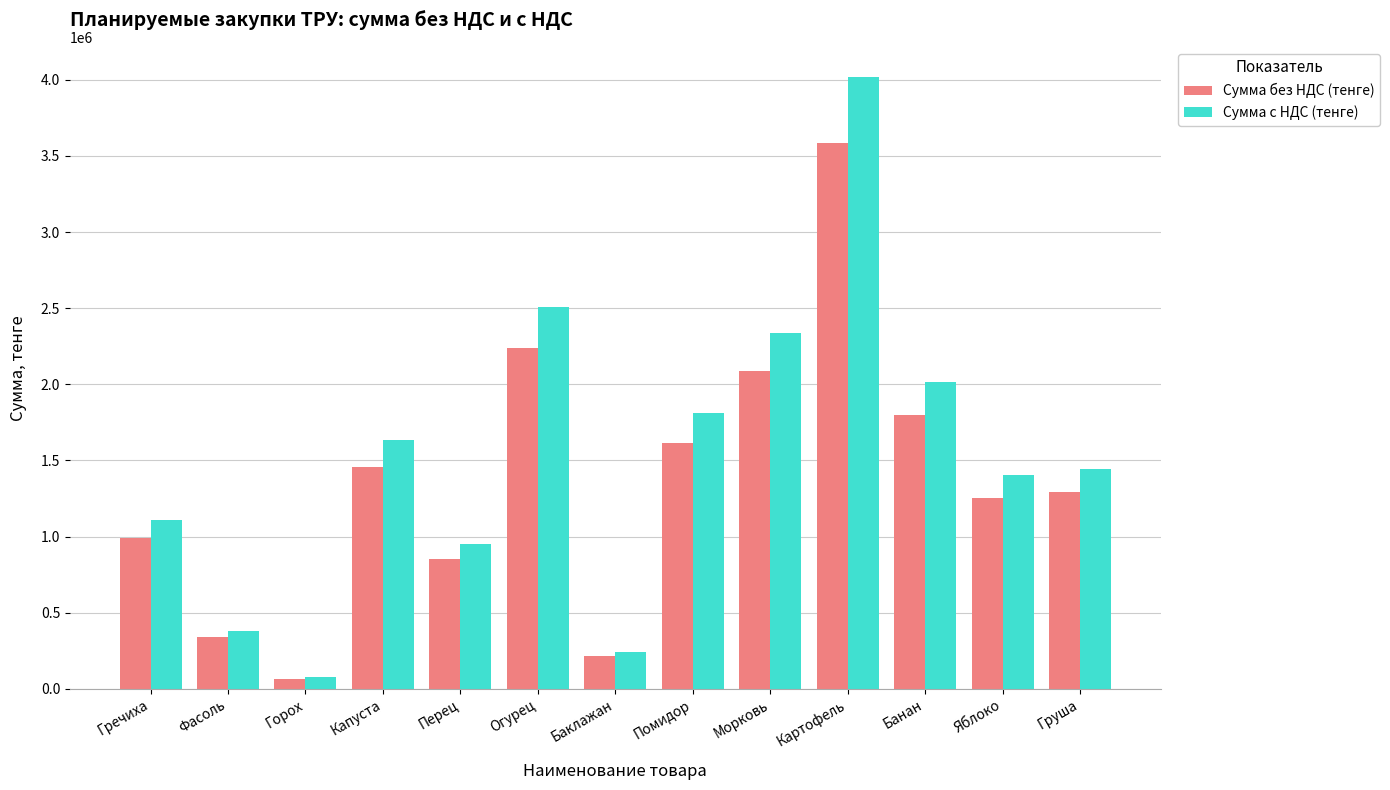

List the labels in order of Сумма с НДС (тенге) value, largest first.

Картофель, Огурец, Морковь, Банан, Помидор, Капуста, Груша, Яблоко, Гречиха, Перец, Фасоль, Баклажан, Горох